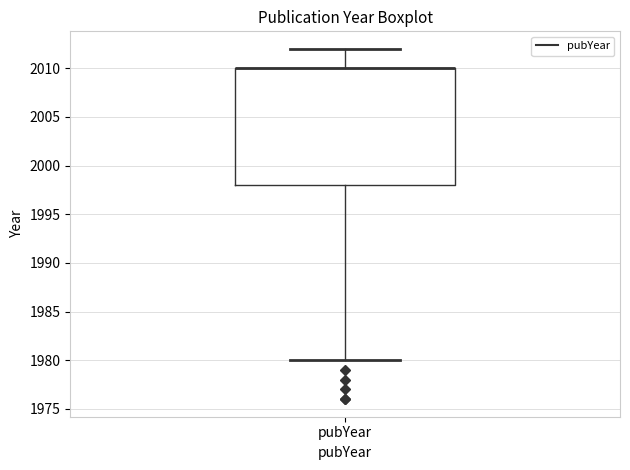

Transcribe this box plot: give where the median line is, the range the box spans, and where the two whiskers end, as read against the y-axis. The values are not printed on the chart, so give them approximately, as read against the axis.

median 2010 (drawn on the box's upper edge), box 1998 to 2010, whiskers 1980 to 2012